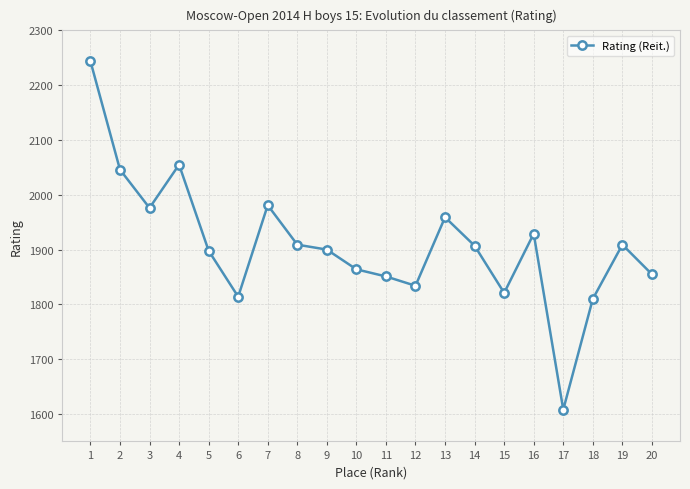

At which category does the data reach its first local valley?

3